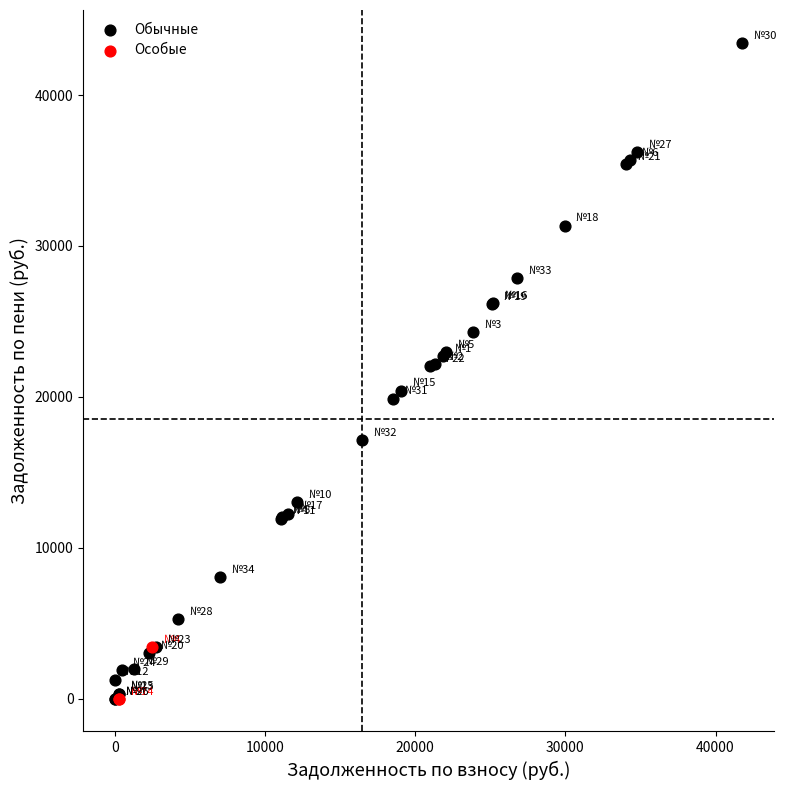

Which series has the largest Y range (max minus min)?

Обычные